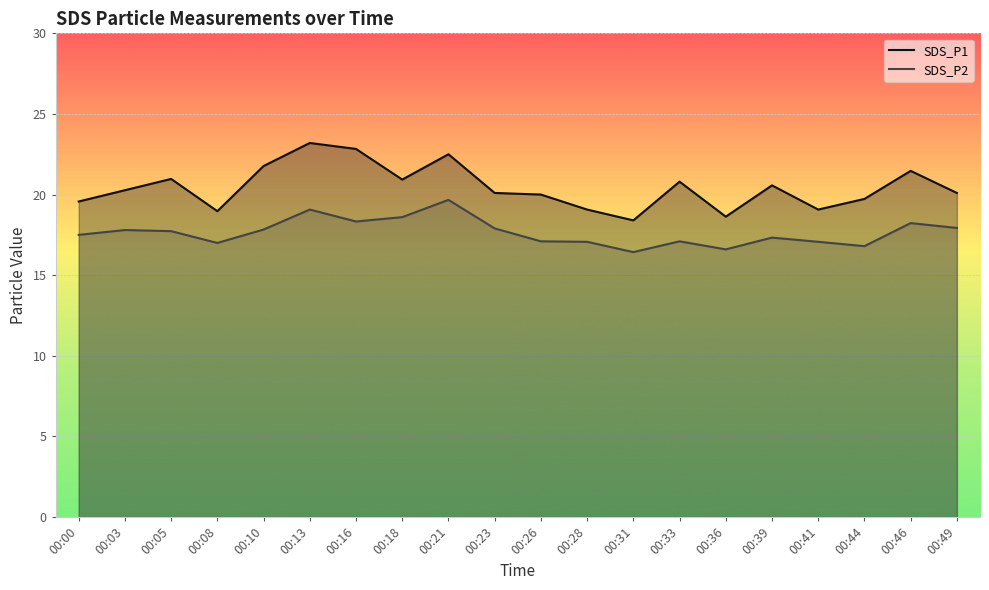

At 00:33, list the series in order from smallest to largest.

SDS_P2, SDS_P1